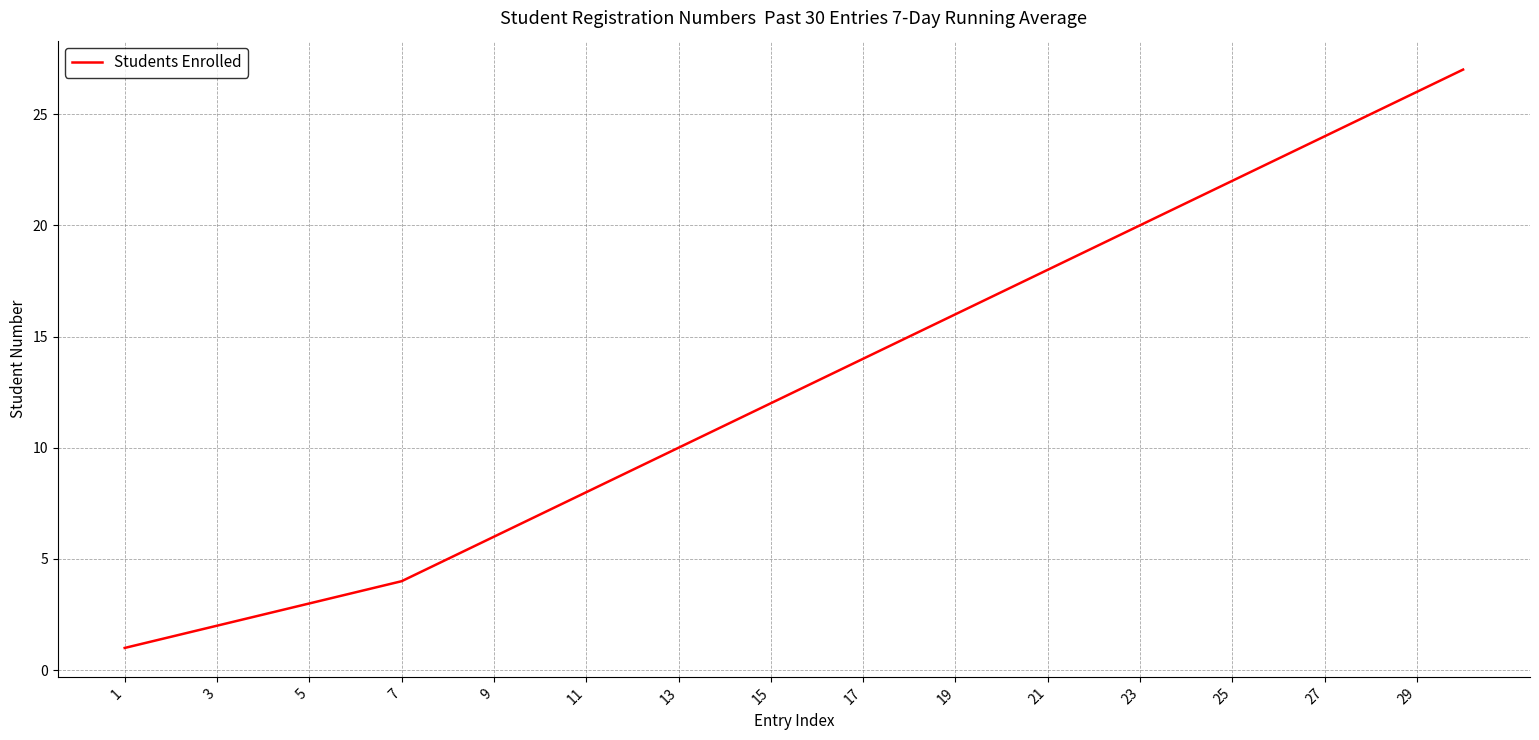

What is the smallest value displayed?

1.0